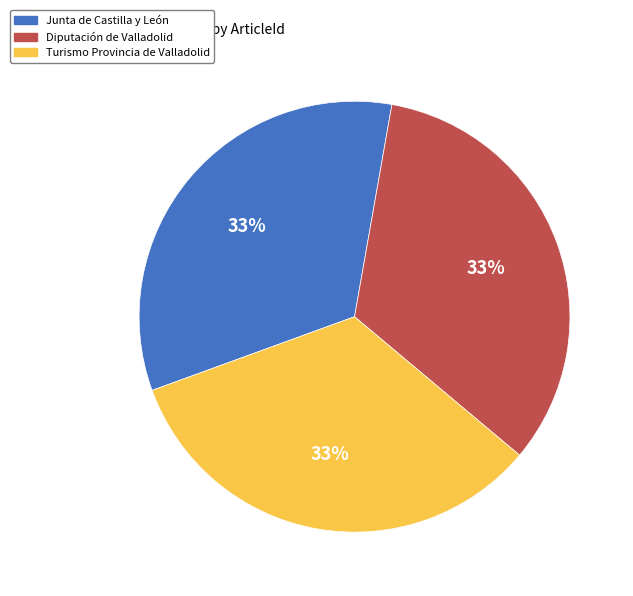

The Junta de Castilla y León slice represents 22% of the pie. True or false?

False